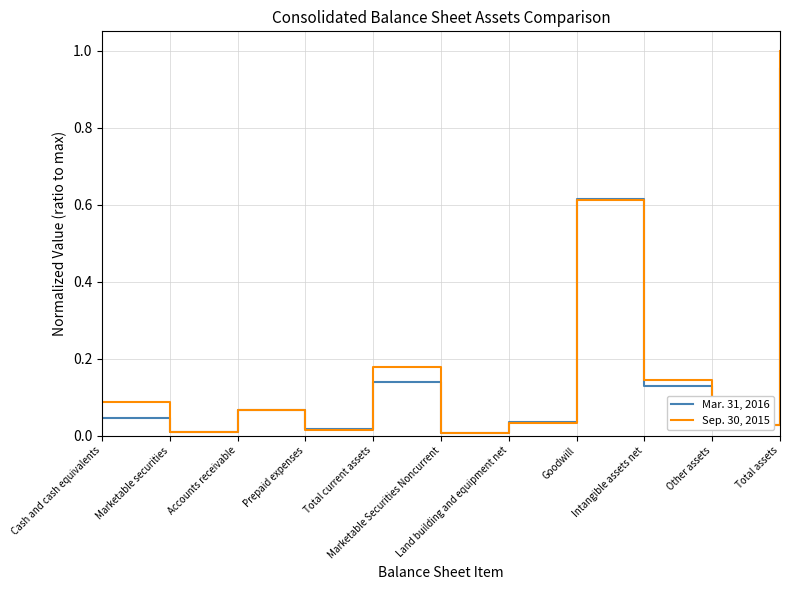

In Sep. 30, 2015, how many points are higher than both neighbors (excluding endpoints)?

3